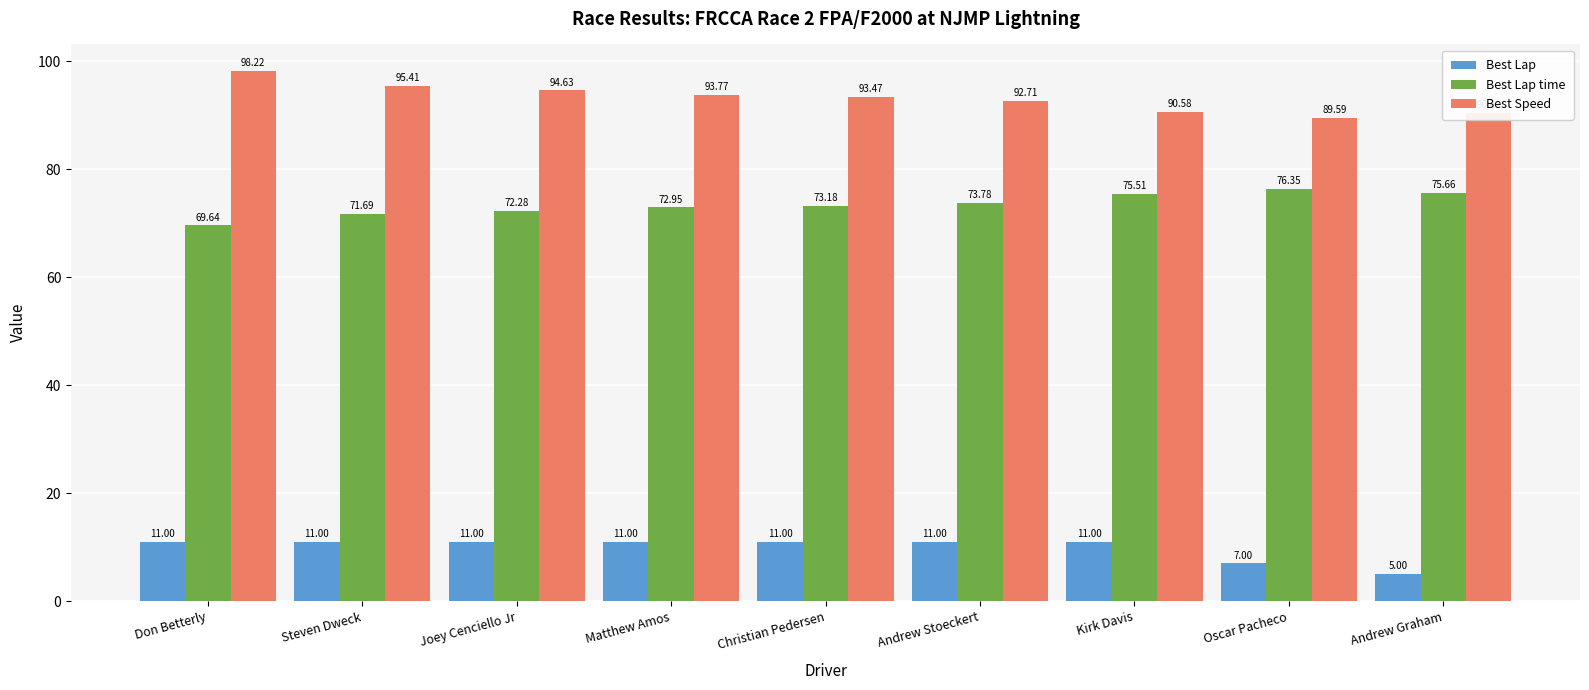

Rank the series by their maximum value, from highest to lowest.

Best Speed, Best Lap time, Best Lap